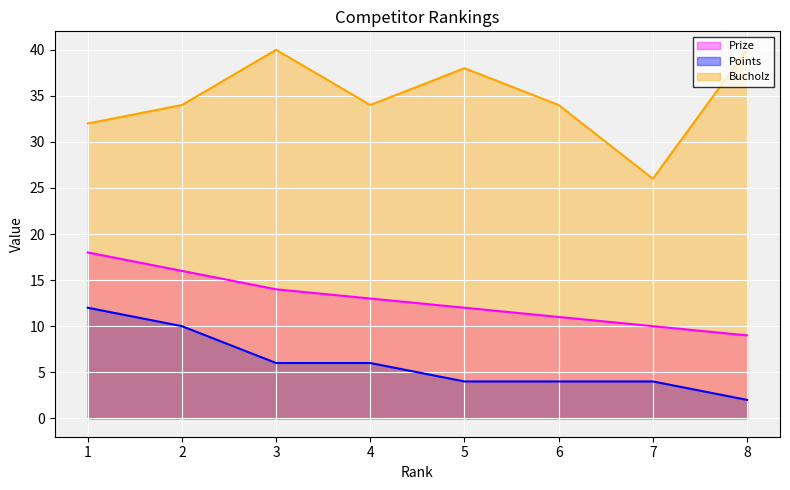

The Points series shows 12 at 1. True or false?

True